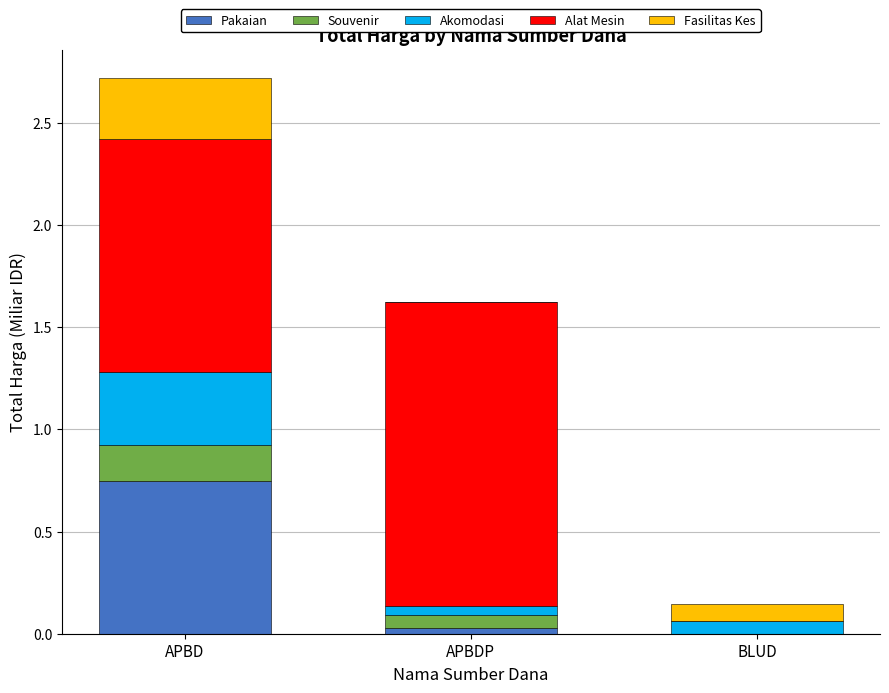

How many series are shown in this chart?

5